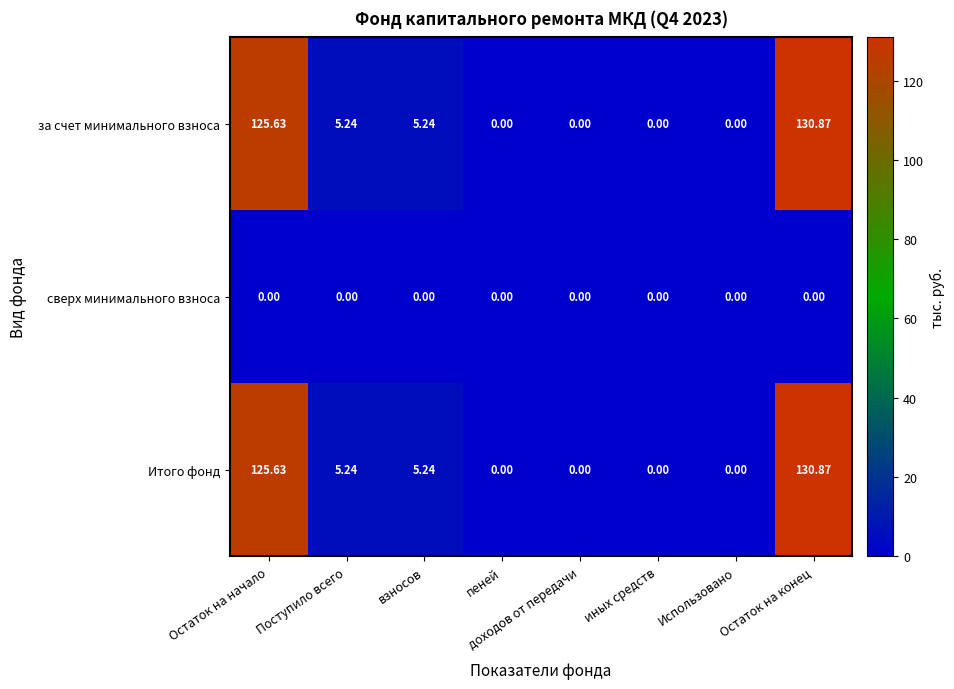

At which category is the sum across all series the highest?

Остаток на конец